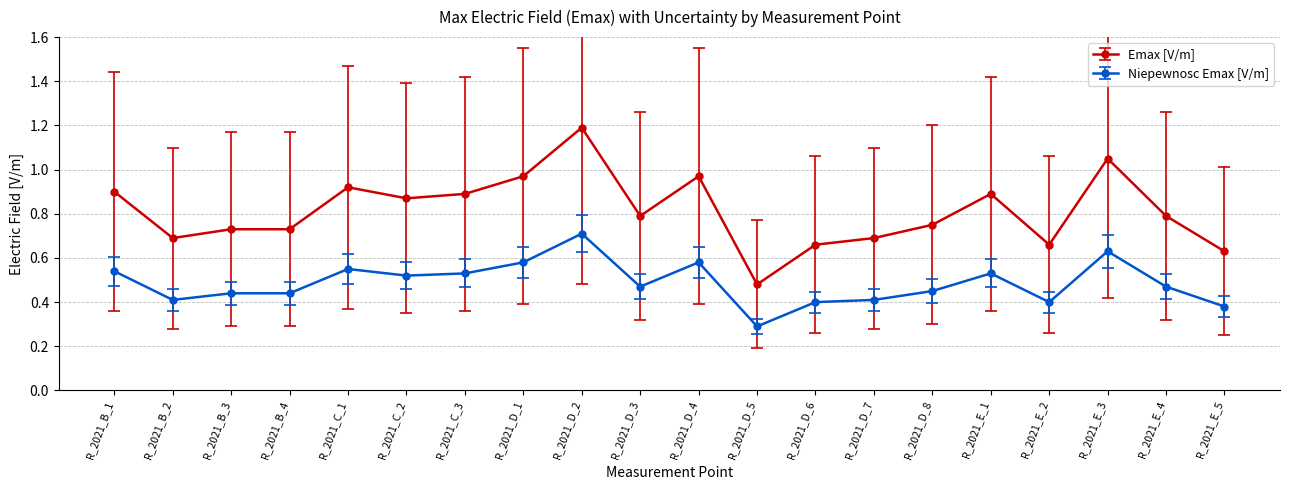

Is it true that Niepewnosc Emax [V/m] equals 0.4 at R_2021_D_2?

False